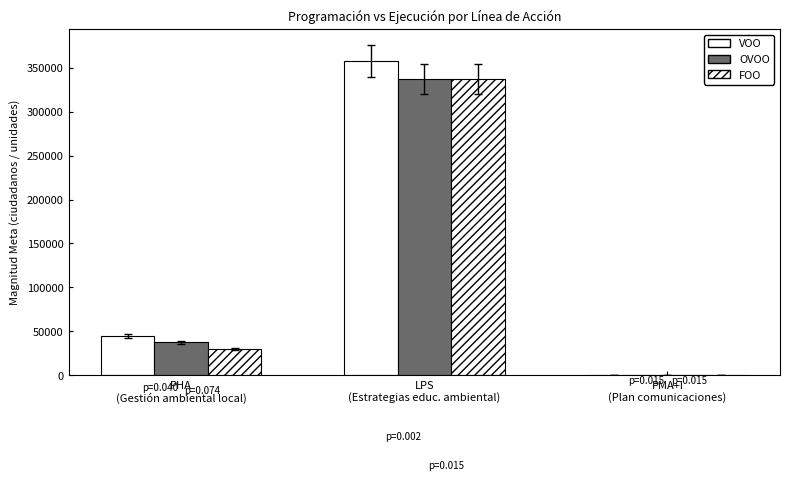

Count the number of categories in the chart.

3